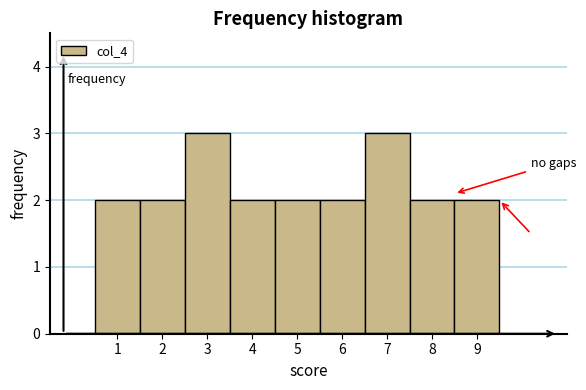

How tall is the bar that spans 4.5 to 5.5 on the x-axis? The values are not printed on the chart, so give them approximately, as read against the axis.

2